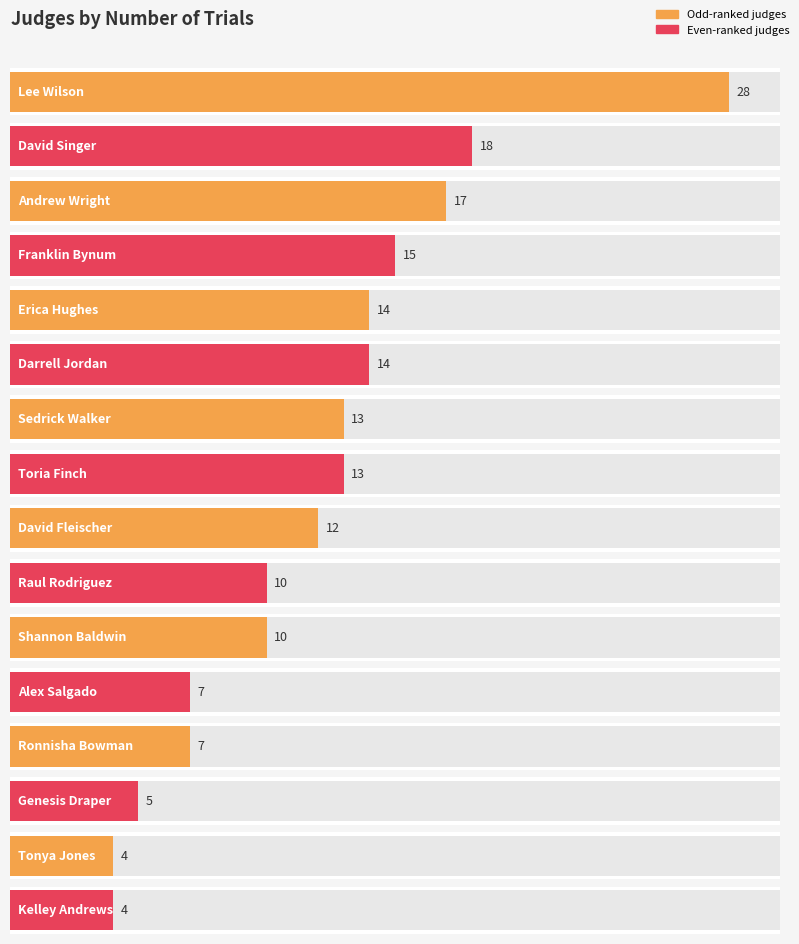

Reading left to right, list all the values displayed in this chart.

Lee Wilson=28	David Singer=18	Andrew Wright=17	Franklin Bynum=15	Erica Hughes=14	Darrell Jordan=14	Sedrick Walker=13	Toria Finch=13	David Fleischer=12	Raul Rodriguez=10	Shannon Baldwin=10	Alex Salgado=7	Ronnisha Bowman=7	Genesis Draper=5	Tonya Jones=4	Kelley Andrews=4